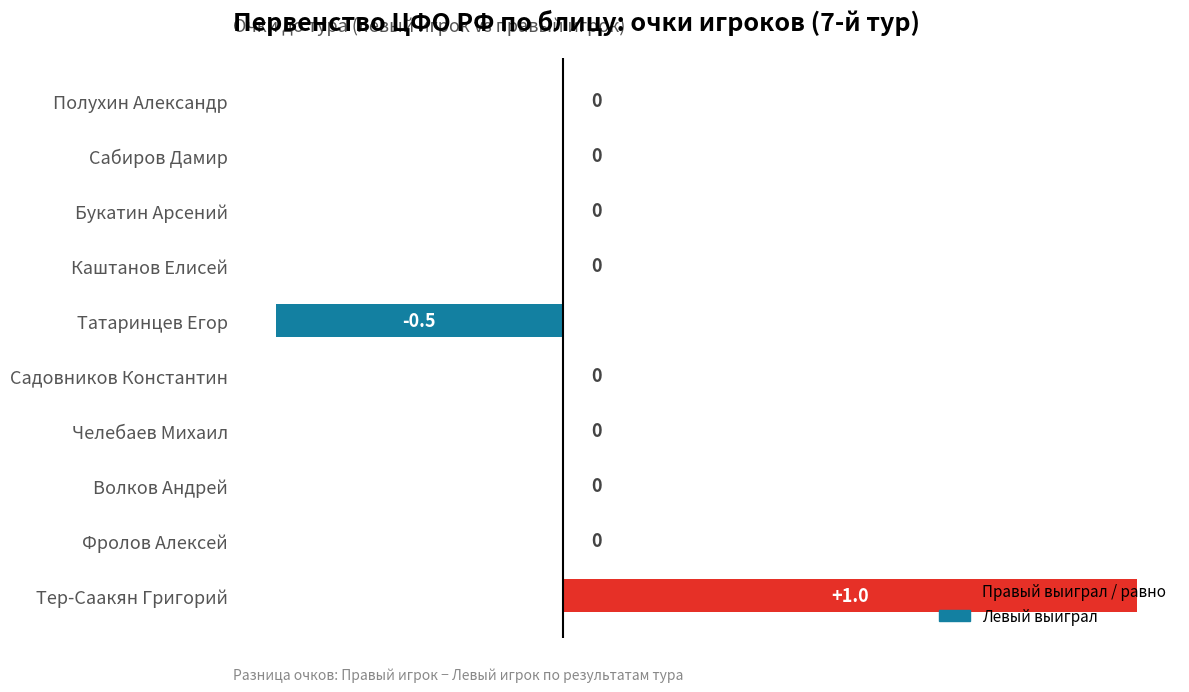

What is the maximum value shown in the chart?

1.0